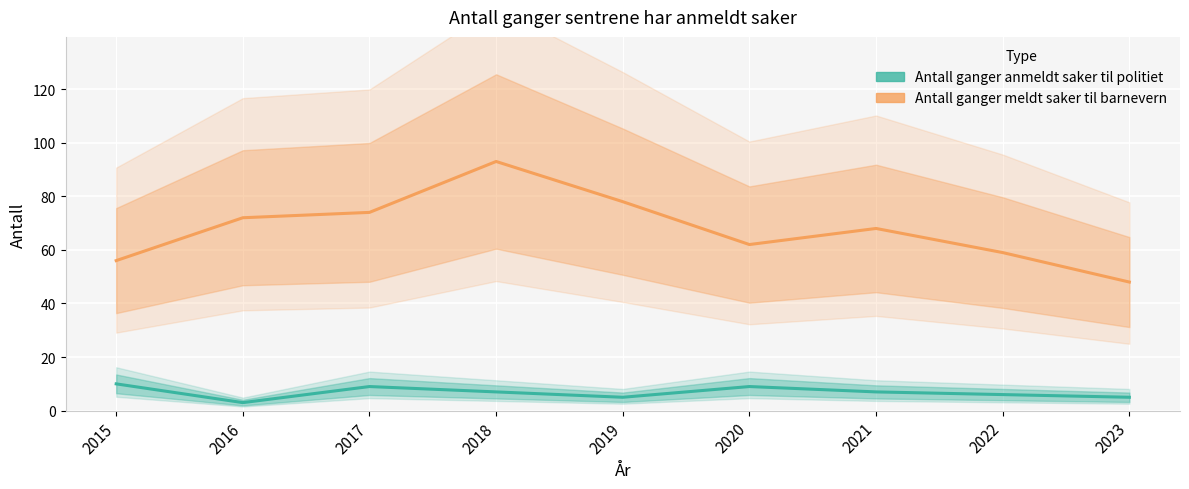

Reading right to left, transcribe all the data shown in this chart.

Antall ganger anmeldt saker til politiet: 2023=5	2022=6	2021=7	2020=9	2019=5	2018=7	2017=9	2016=3	2015=10
Antall ganger meldt saker til barnevern: 2023=48	2022=59	2021=68	2020=62	2019=78	2018=93	2017=74	2016=72	2015=56